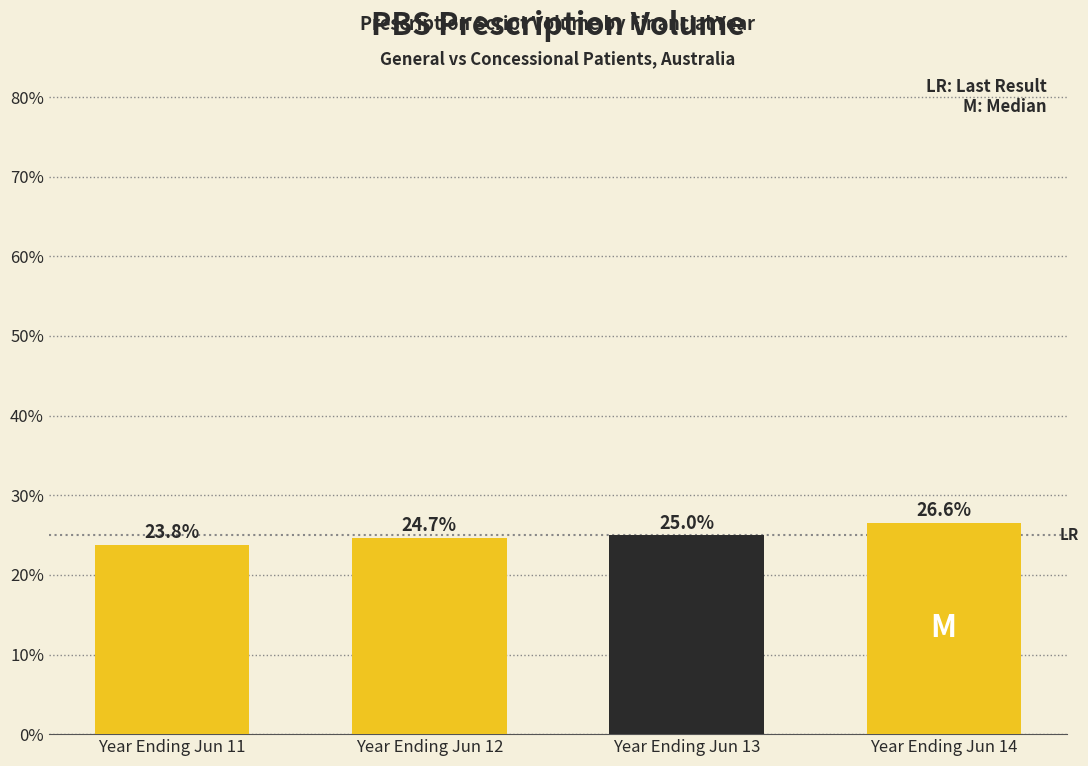

Reading left to right, what are all the values shown in this chart?

23.8	24.7	25.0	26.6